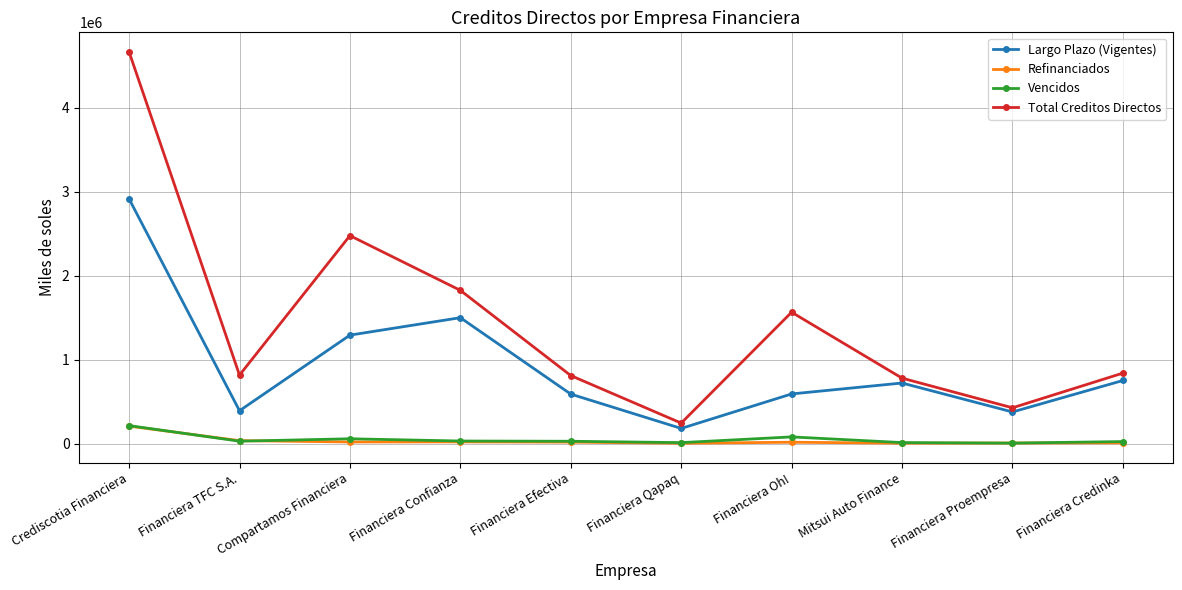

True or false: Largo Plazo (Vigentes) has more than 0 points higher than both neighbors.

True